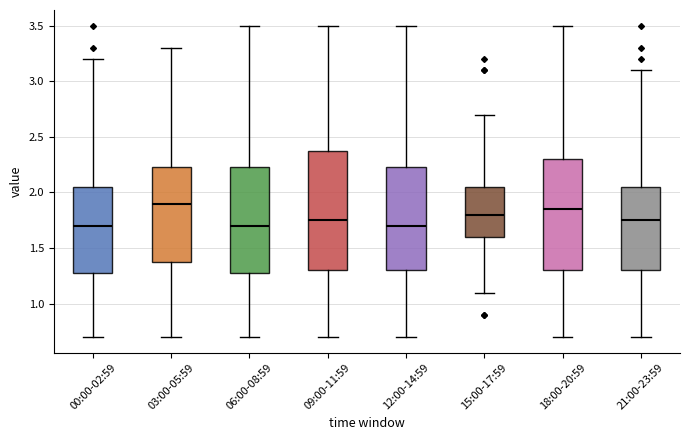

Which box is the tallest, from its lower edge to its upper edge?

09:00-11:59